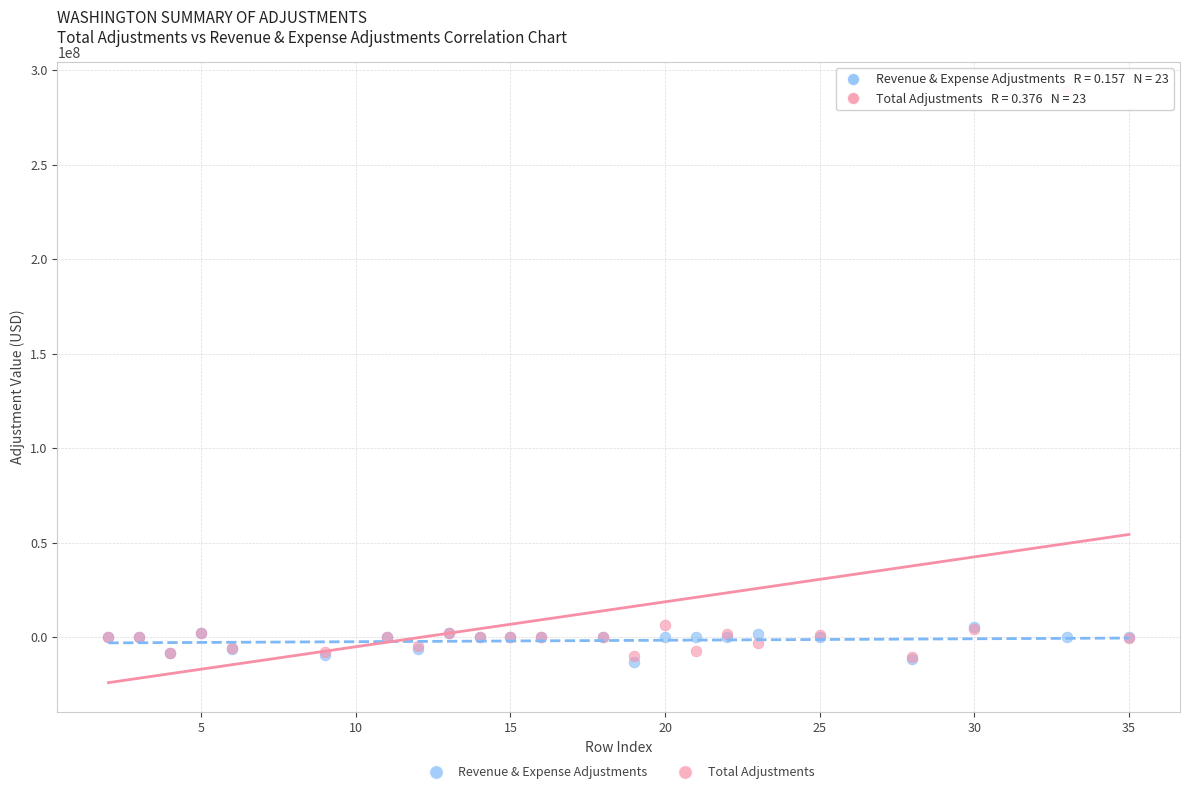

Which series contains the highest Y value?

Total Adjustments